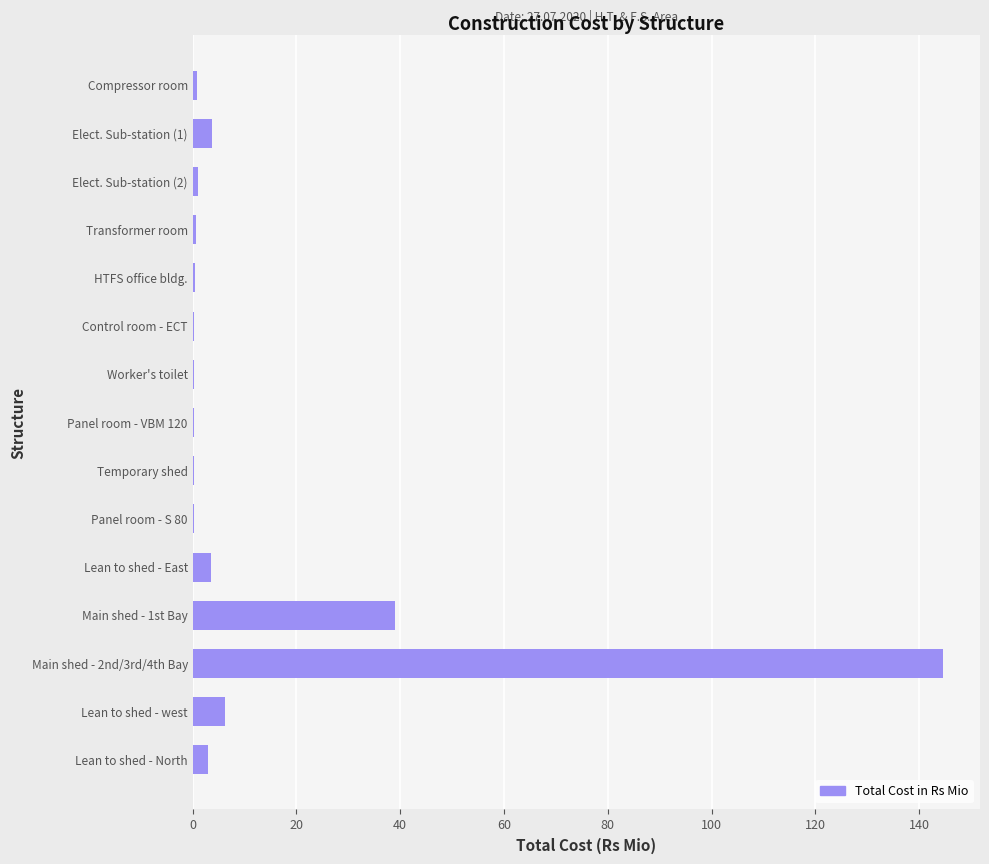

What is the ratio of the value at Elect. Sub-station (1) to the value at Lean to shed - west?

0.6